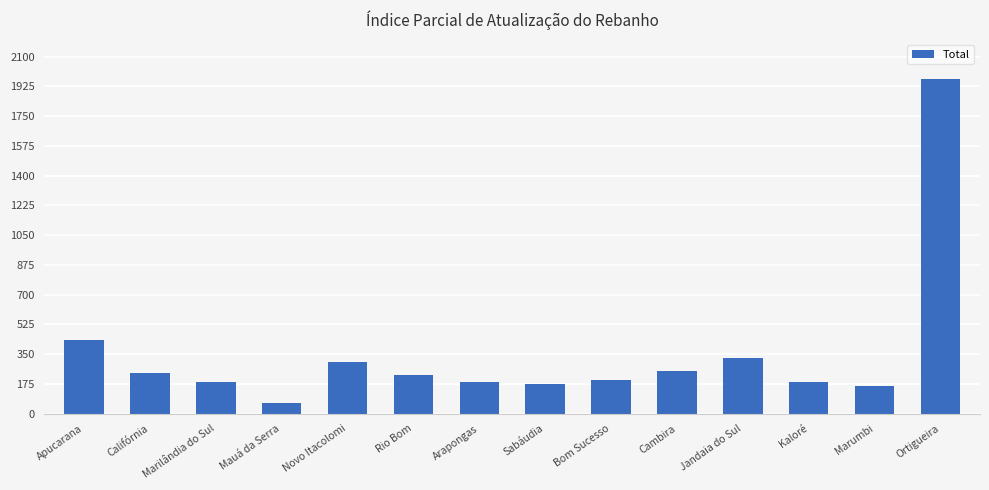

At which label does the data first exceed 228?

Apucarana